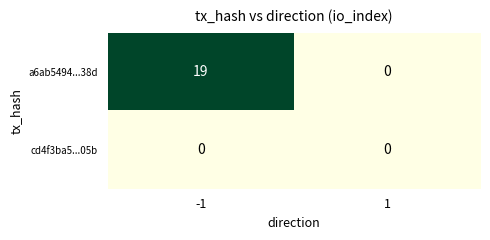

Rank the series by their average value, from lowest to highest.

cd4f3ba5...05b, a6ab5494...38d